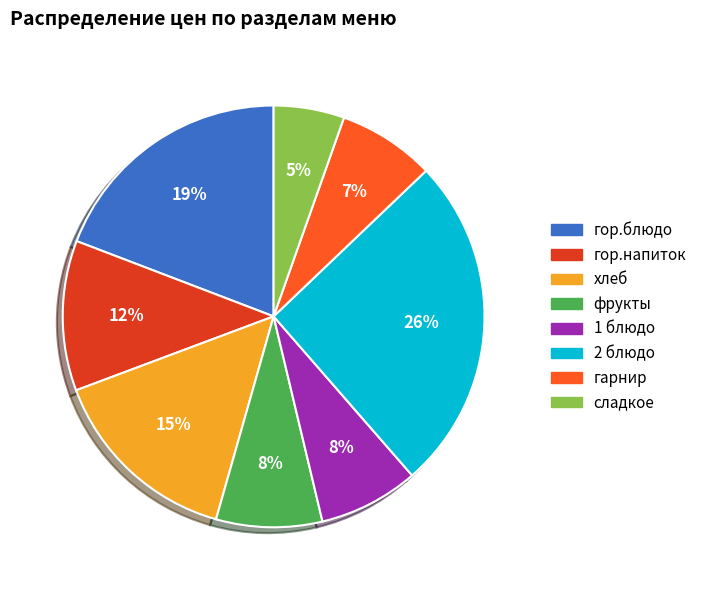

To the nearest percent, what portion does гор.напиток represent?

12%